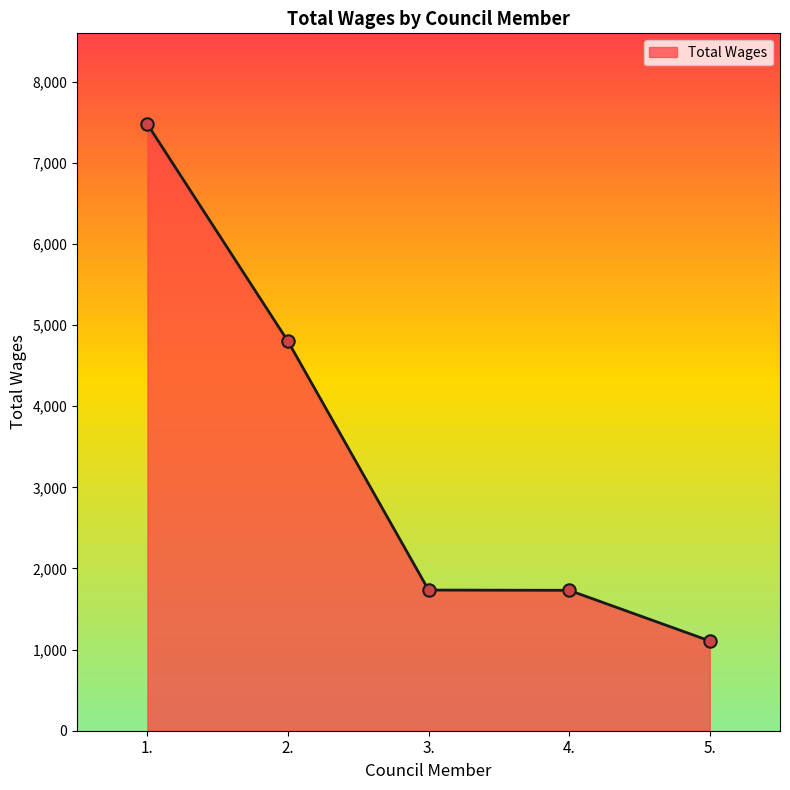

Approximately how many times larger is the value at 3. compared to 5.?

1.6